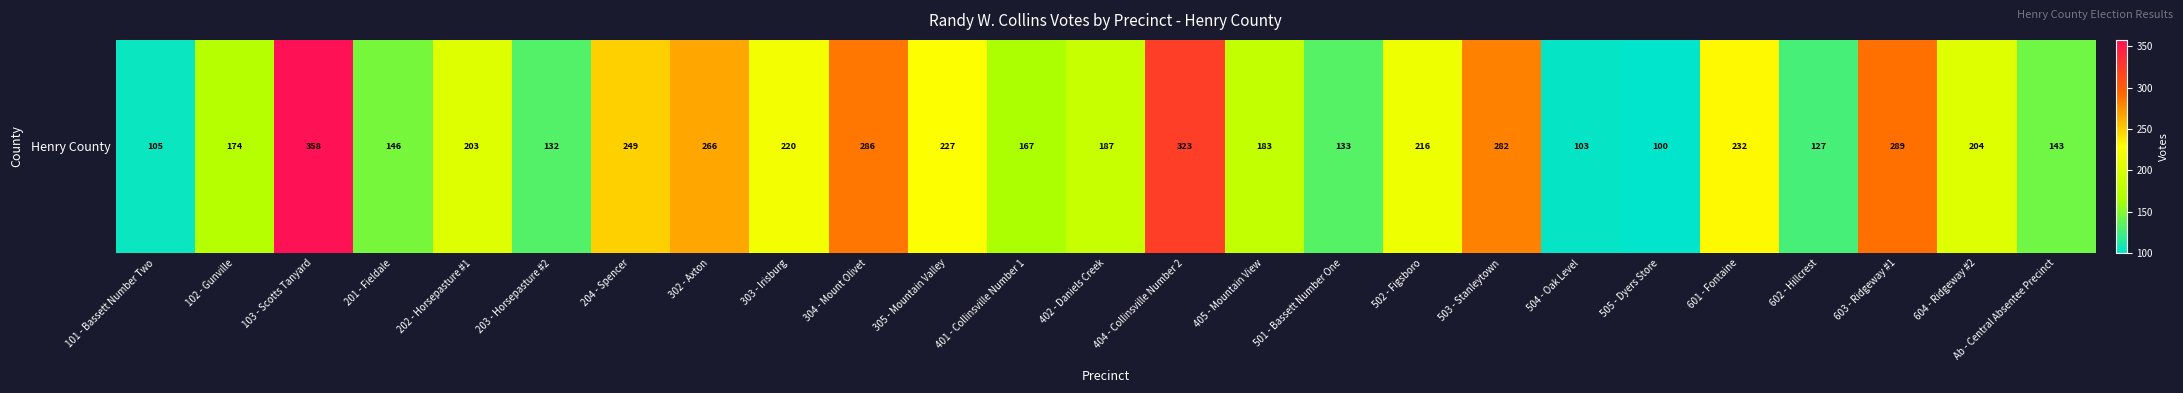

What is the greatest value displayed?

358